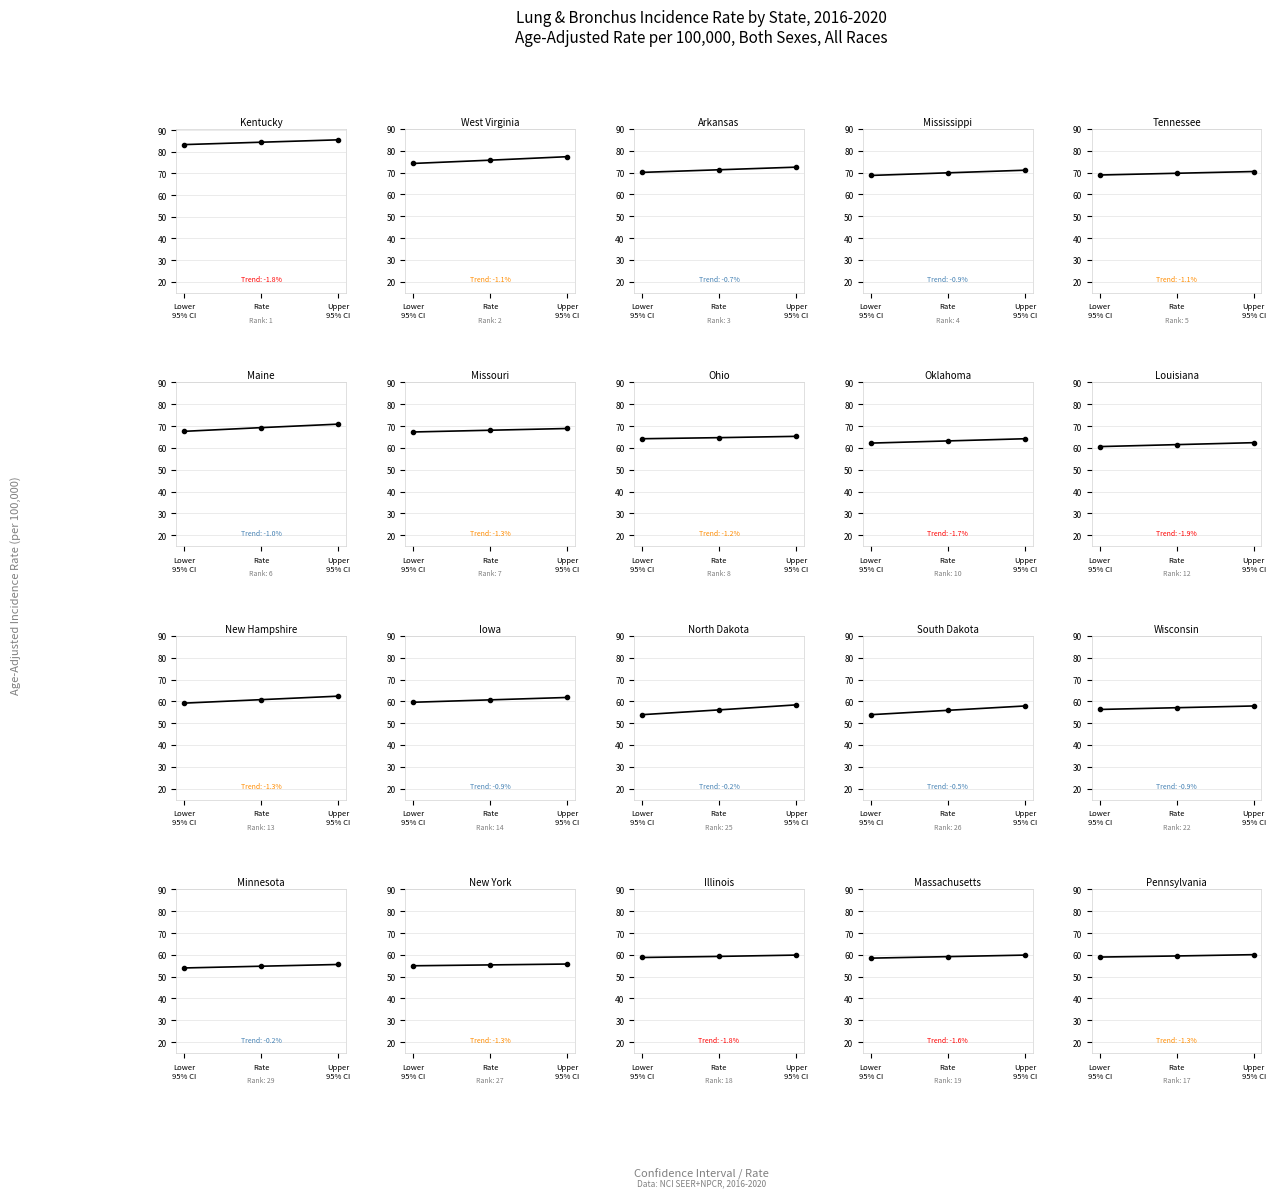

The chart shows a value of 24.7 at Rate. True or false?

False